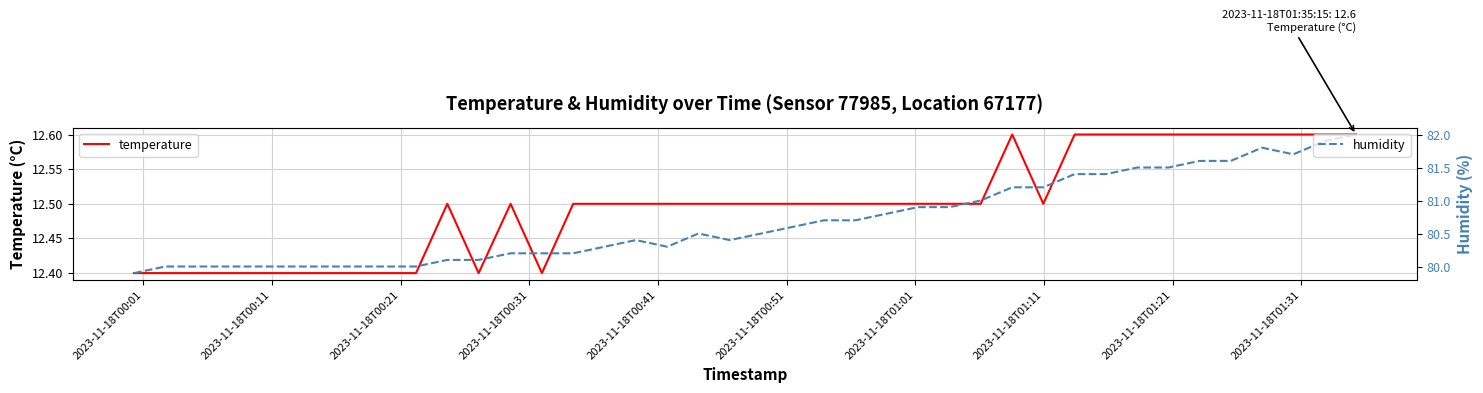

What is the lowest value of the temperature series?

12.4